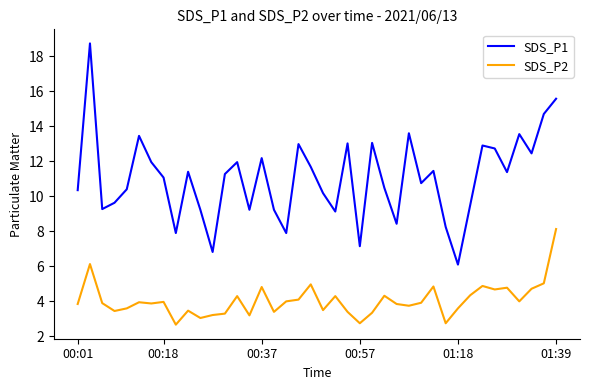

What is the difference between the maximum and minimum values in the SDS_P2 series?

5.5